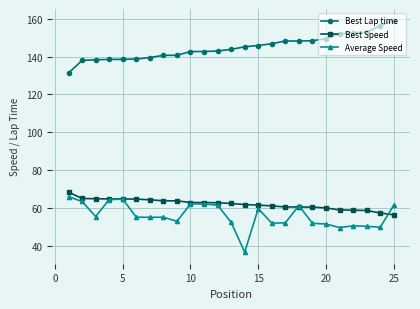

Which series has the largest total across all categories?

Best Lap time